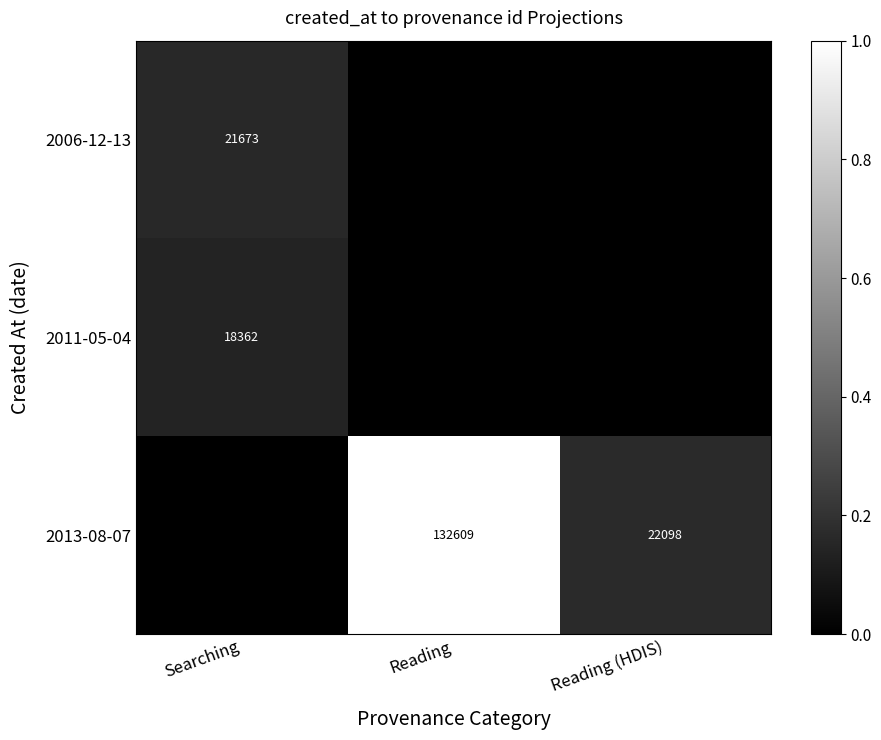

How many categories are shown in the chart?

3